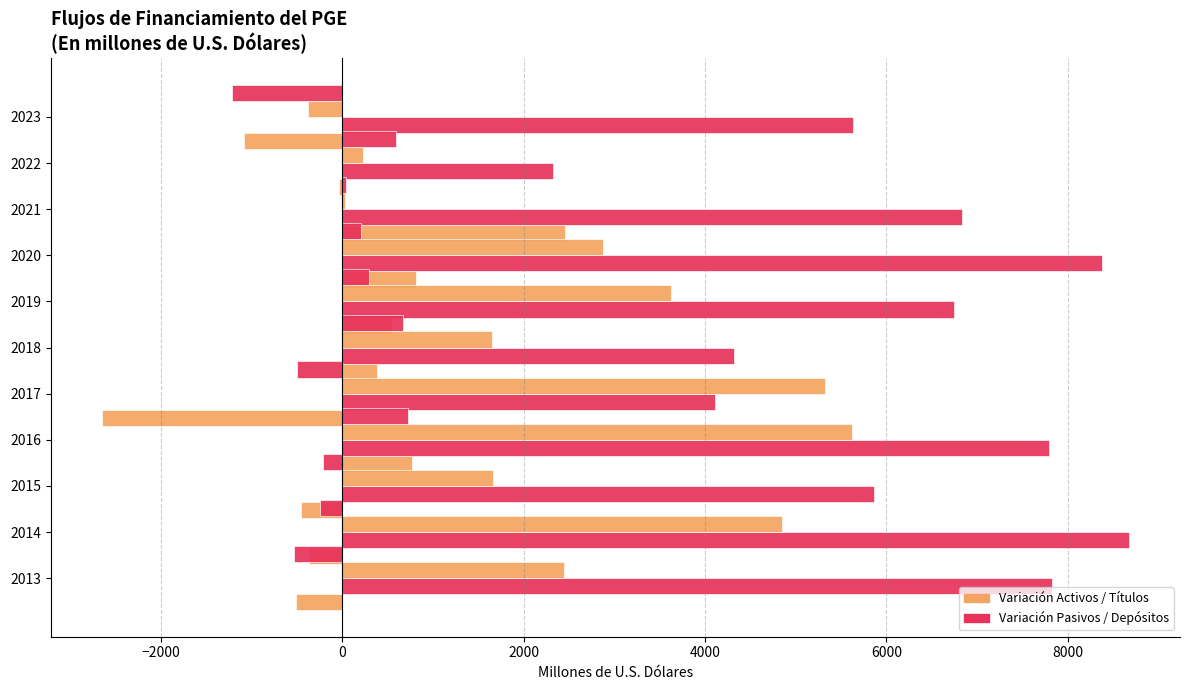

What is the minimum value shown in the chart?

-2646.3